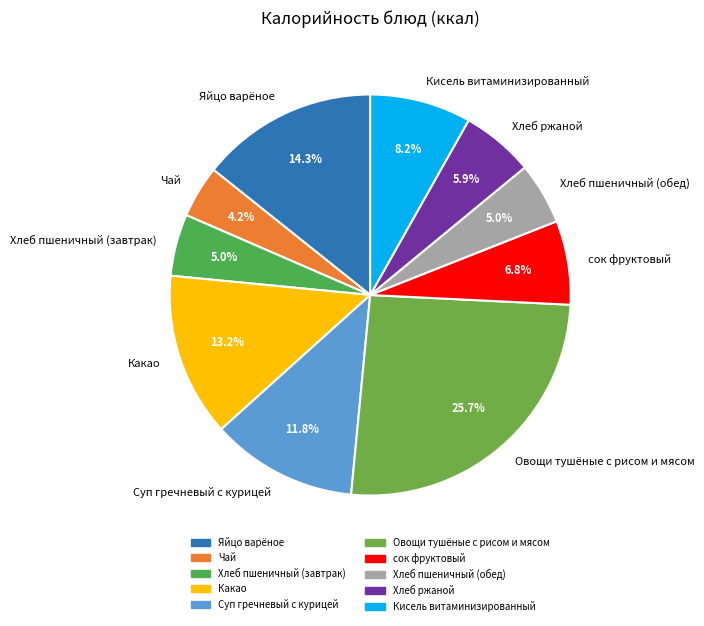

To the nearest percent, what is the difference between the Овощи тушёные с рисом и мясом and Яйцо варёное slice percentages?

11%